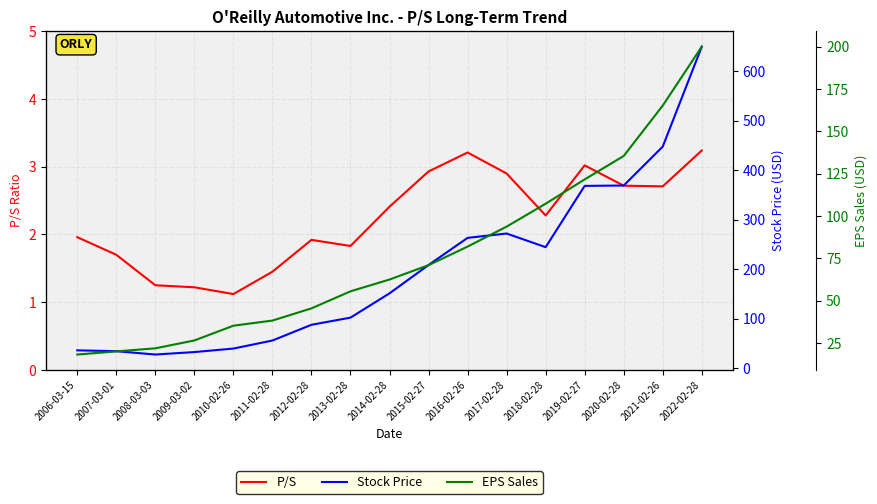

At which category does the chart reach its minimum across all series?

2010-02-26